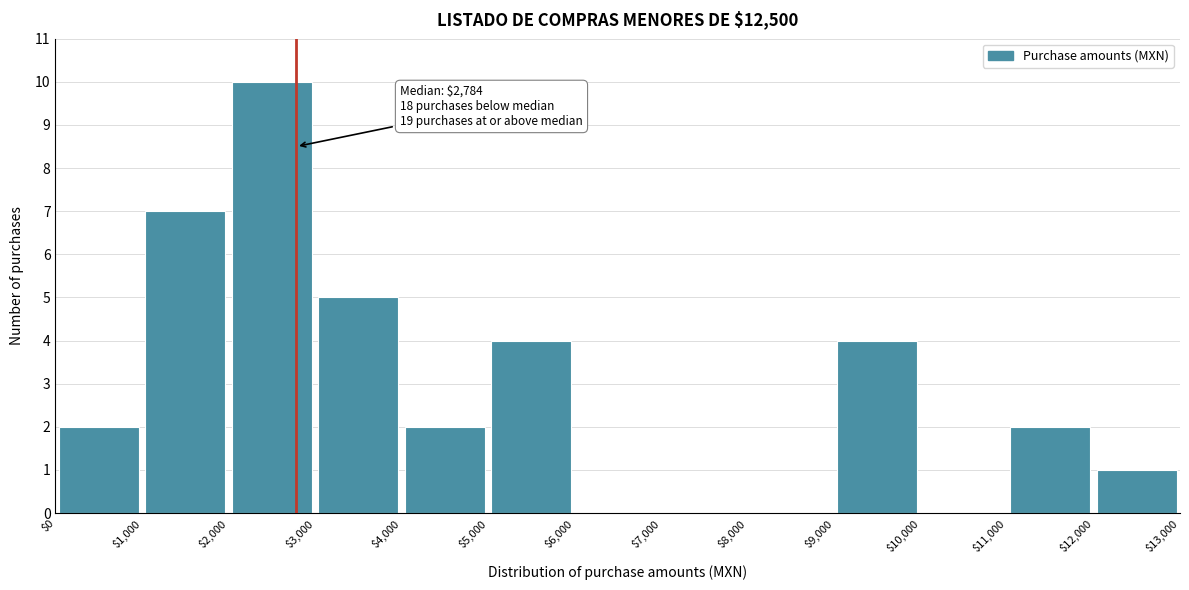

Over which range of the x-axis is the bar tallest?

$2,000 to $3,000